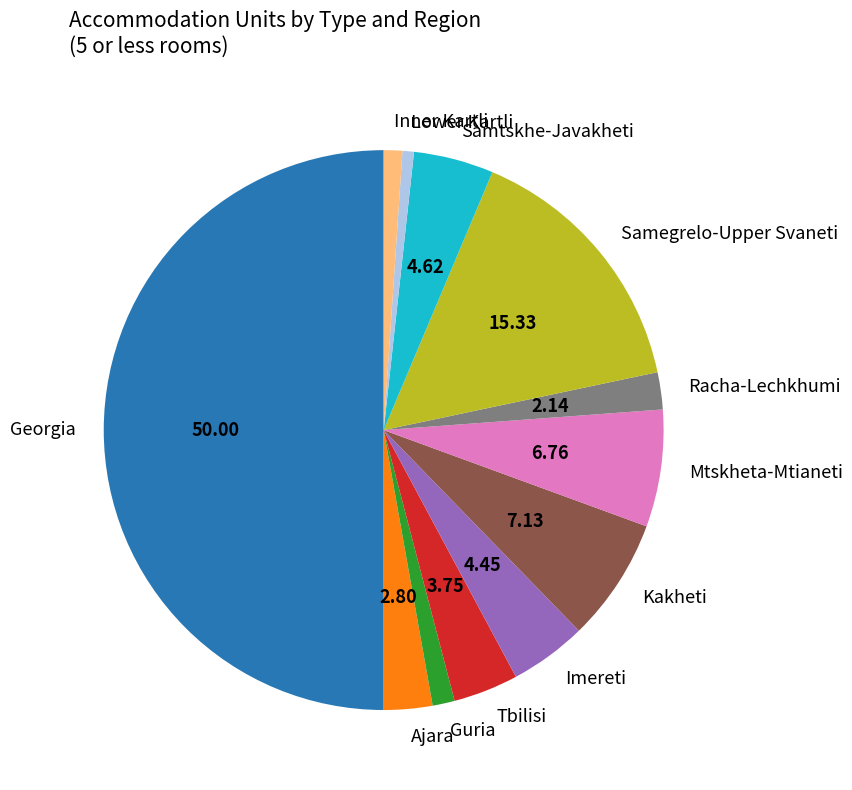

Which has a higher value, Ajara or Samegrelo-Upper Svaneti?

Samegrelo-Upper Svaneti